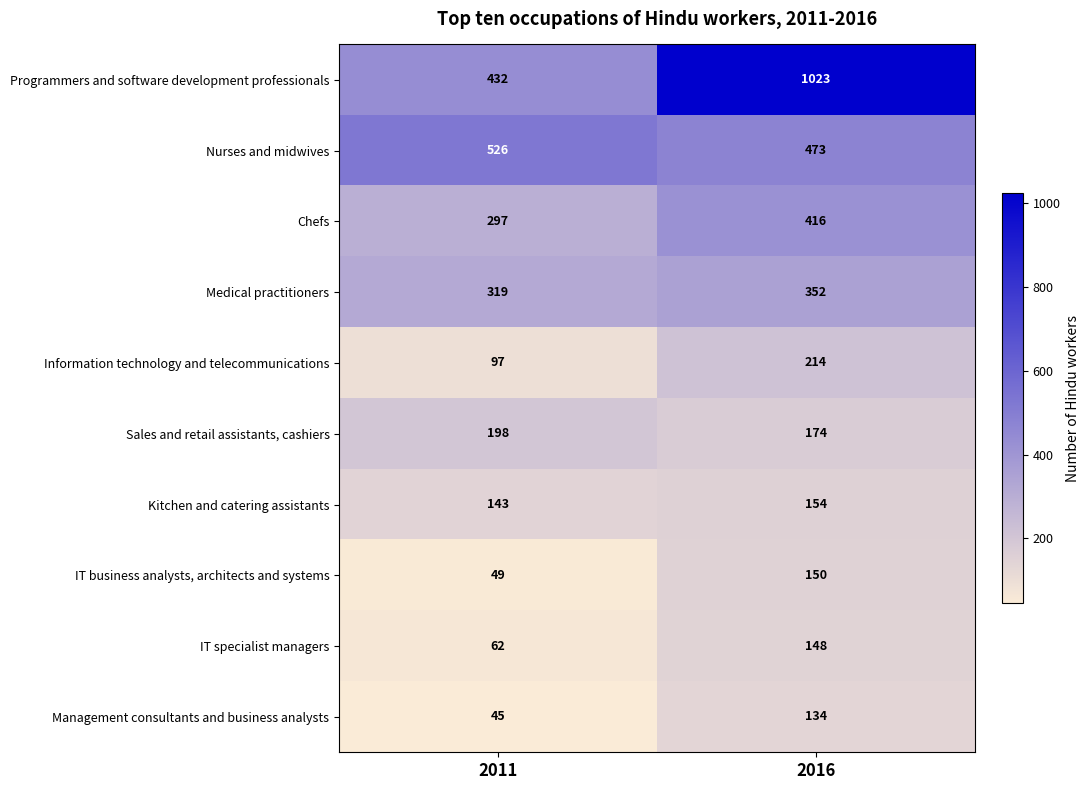

What is the greatest value displayed?

1023